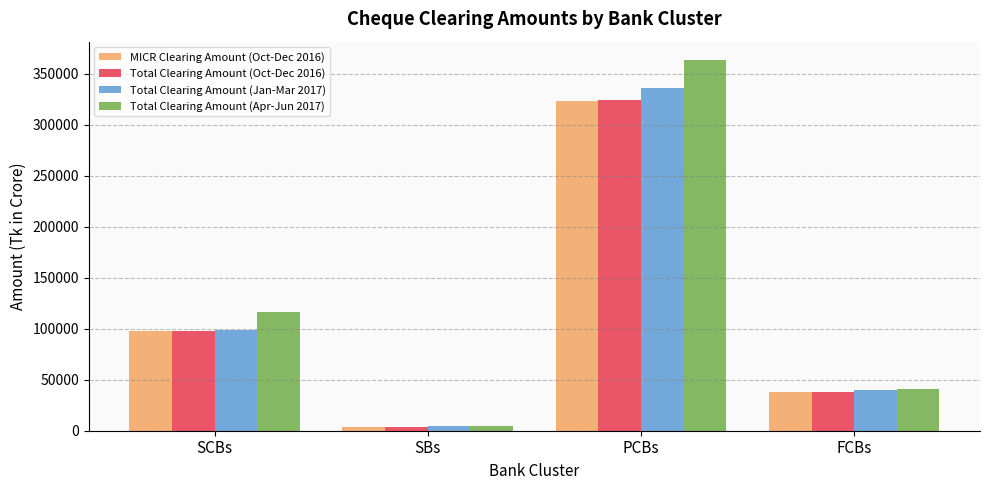

Where does the Total Clearing Amount (Oct-Dec 2016) series first go above 98100?

SCBs